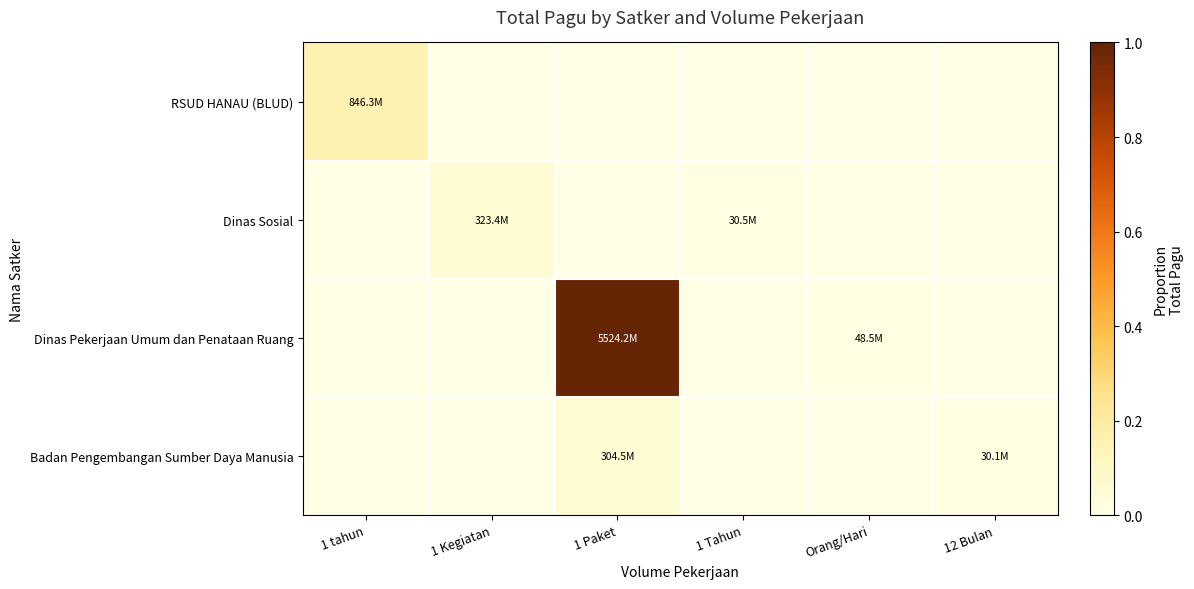

Reading right to left, what are all the values shown in this chart?

RSUD HANAU (BLUD): 12 Bulan=0.0	Orang/Hari=0.0	1 Tahun=0.0	1 Paket=0.0	1 Kegiatan=0.0	1 tahun=0.2
Dinas Sosial: 12 Bulan=0.0	Orang/Hari=0.0	1 Tahun=0.0	1 Paket=0.0	1 Kegiatan=0.1	1 tahun=0.0
Dinas Pekerjaan Umum dan Penataan Ruang: 12 Bulan=0.0	Orang/Hari=0.0	1 Tahun=0.0	1 Paket=1.0	1 Kegiatan=0.0	1 tahun=0.0
Badan Pengembangan Sumber Daya Manusia: 12 Bulan=0.0	Orang/Hari=0.0	1 Tahun=0.0	1 Paket=0.1	1 Kegiatan=0.0	1 tahun=0.0